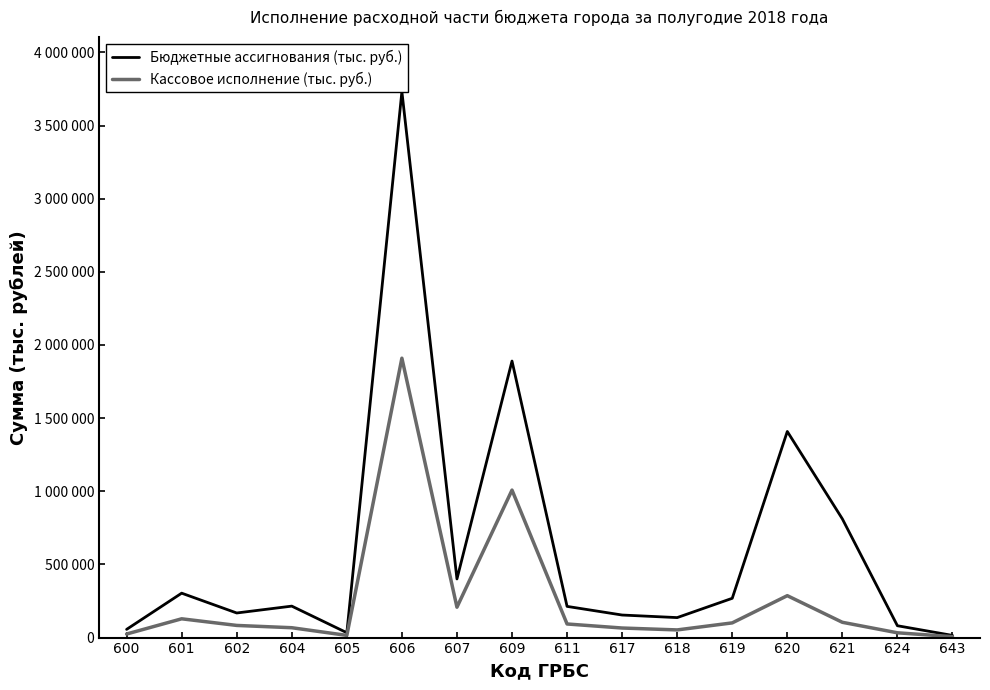

What is the value of the Бюджетные ассигнования (тыс. руб.) point at the 7th from the left?

400748